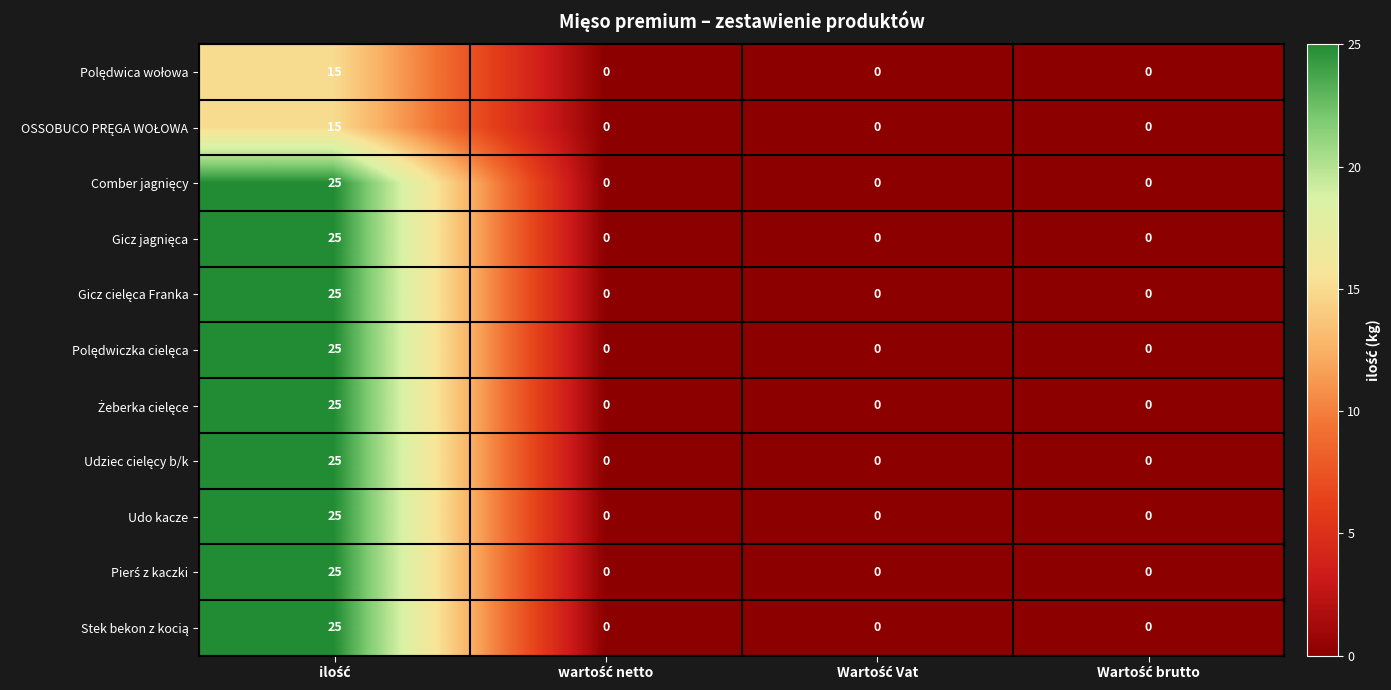

Count the number of data series in this chart.

11